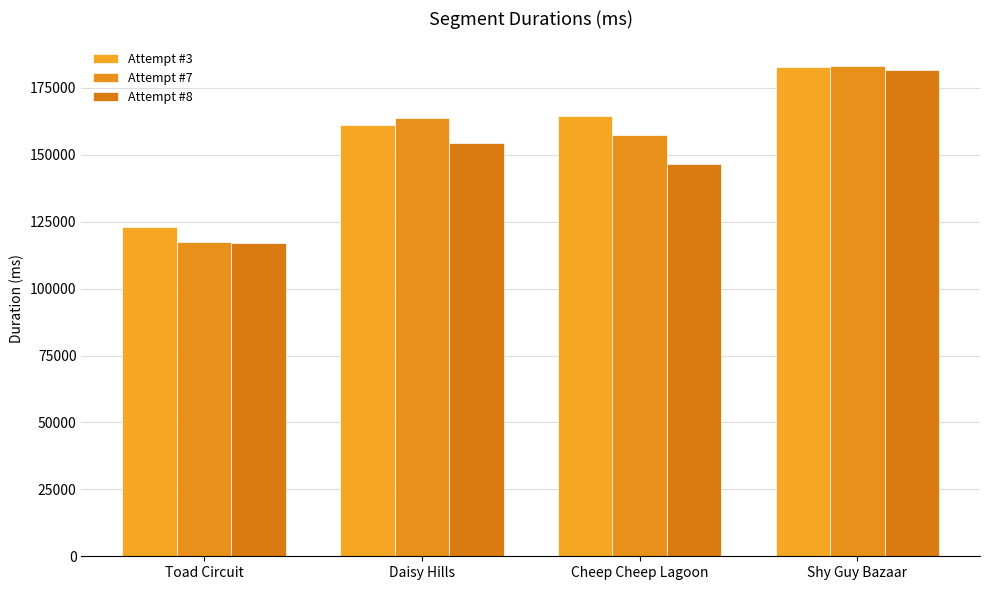

At Cheep Cheep Lagoon, list the series in order from largest to smallest.

Attempt #3, Attempt #7, Attempt #8